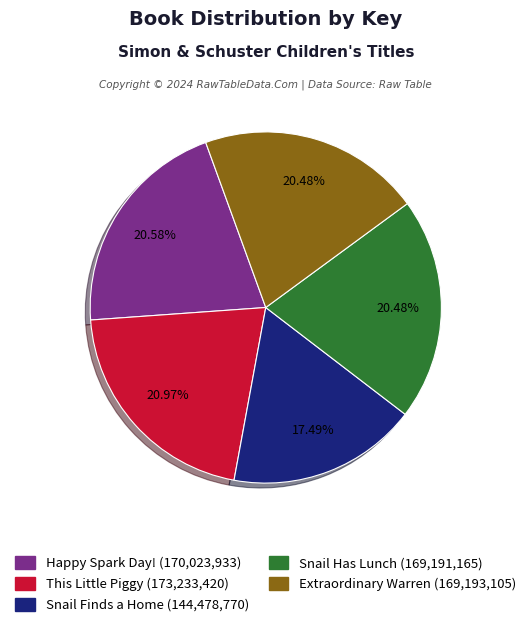

To the nearest percent, what is the combined percentage of Snail Finds a Home and Happy Spark Day!?

38%